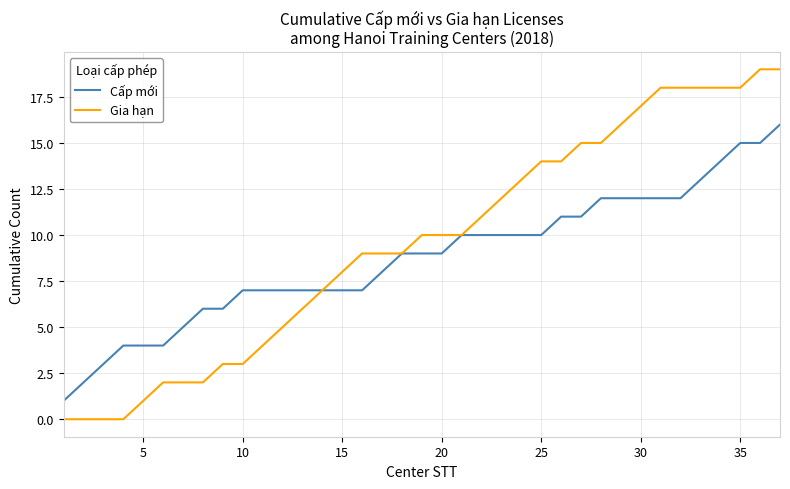

What is the maximum value shown in the chart?

19